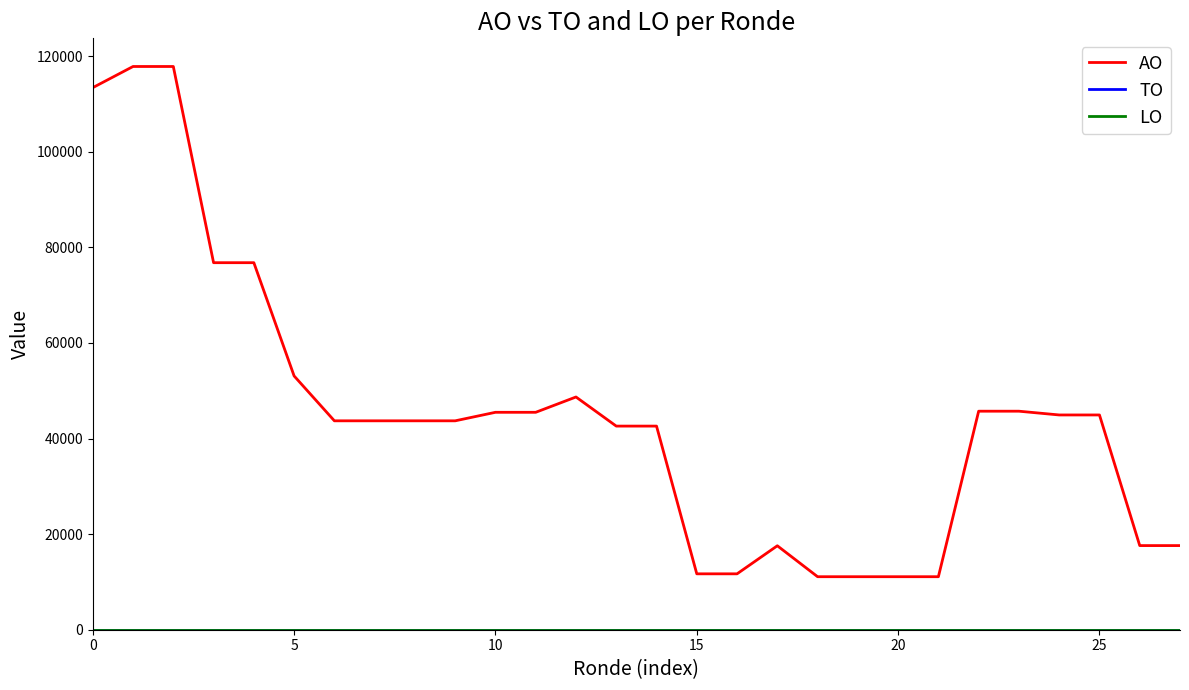

True or false: AO has more than 1 points higher than both neighbors.

True